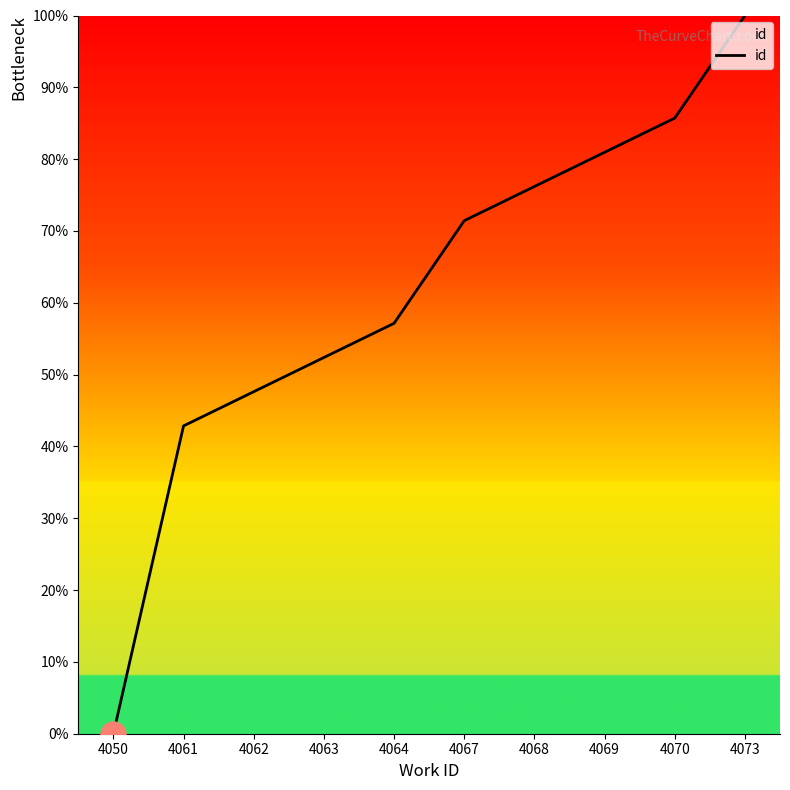

What is the change in value from 4061 to 4063?

+9.5